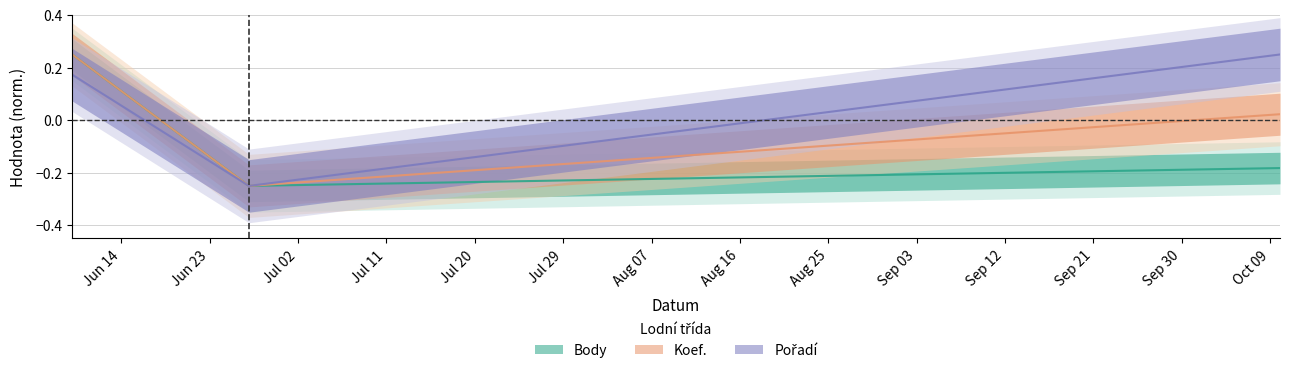

How many values in the Pořadí series exceed 0?

2